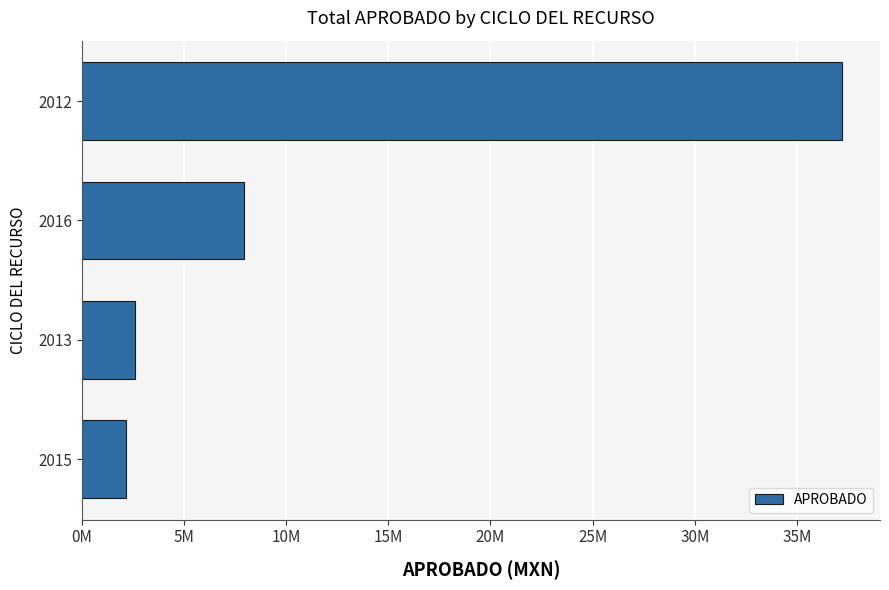

Are the bars horizontal?

Yes